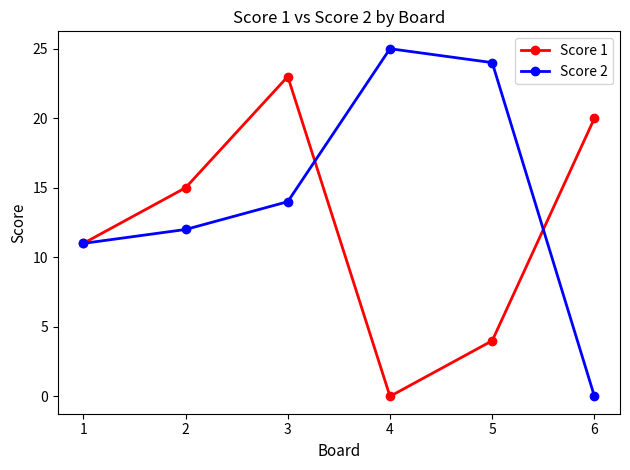

In Score 2, how many points are higher than both neighbors (excluding endpoints)?

1